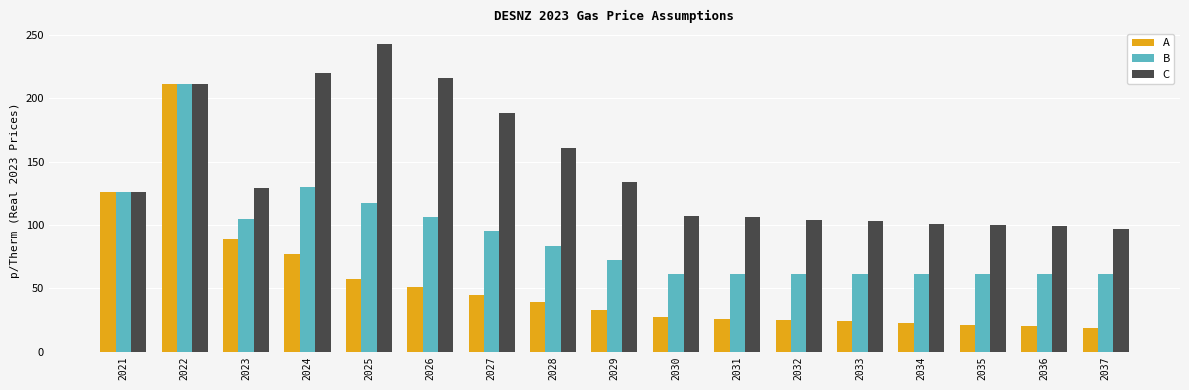

True or false: C has a value of 381 at 2026.

False